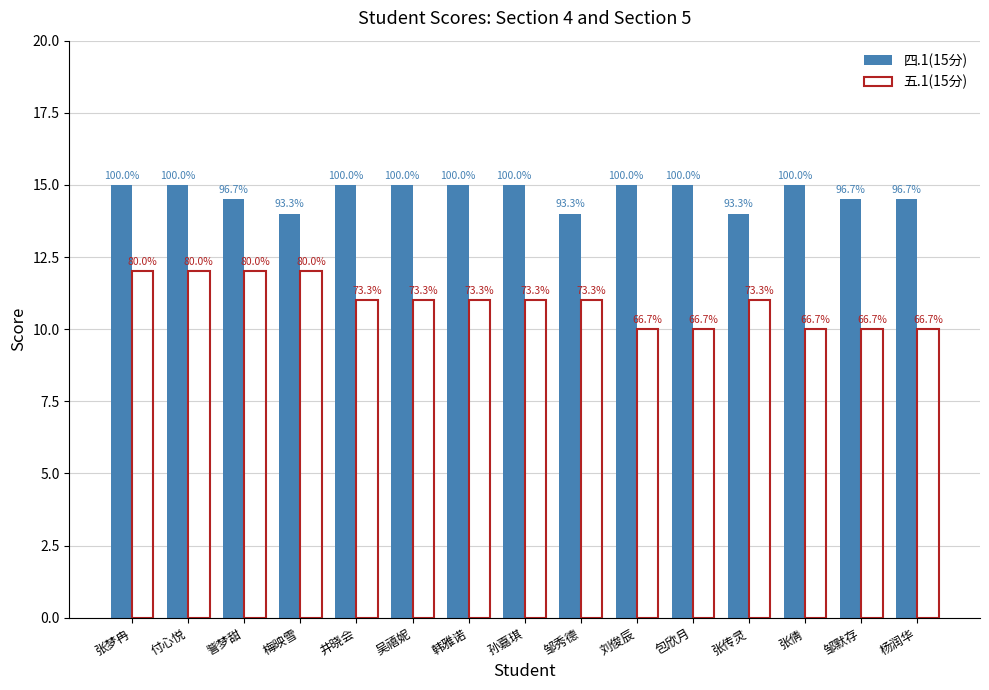

What is the spread (max minus min) of values at 张传灵?

3.0